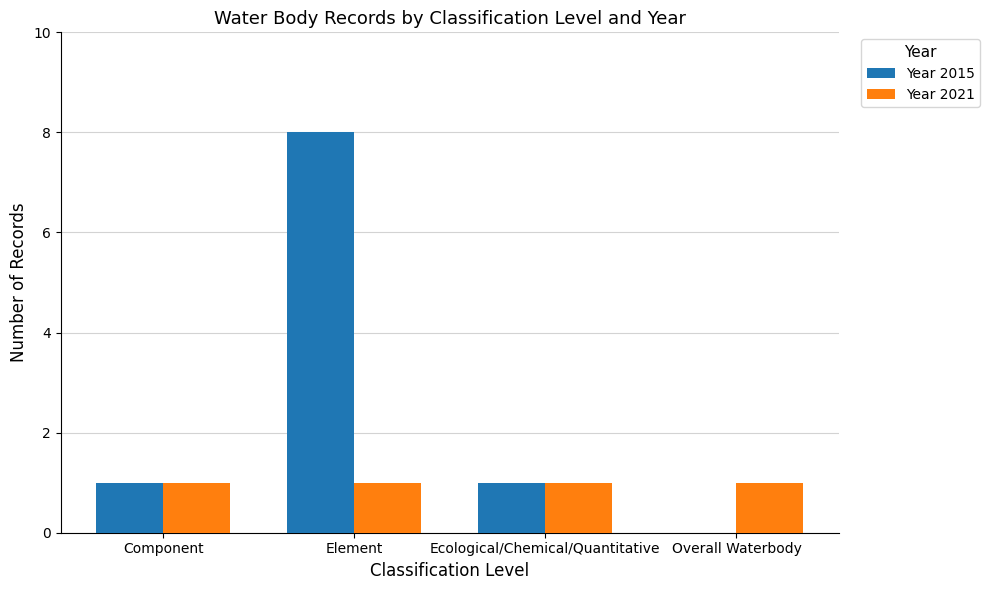

The Year 2015 series shows 8 at Element. True or false?

True